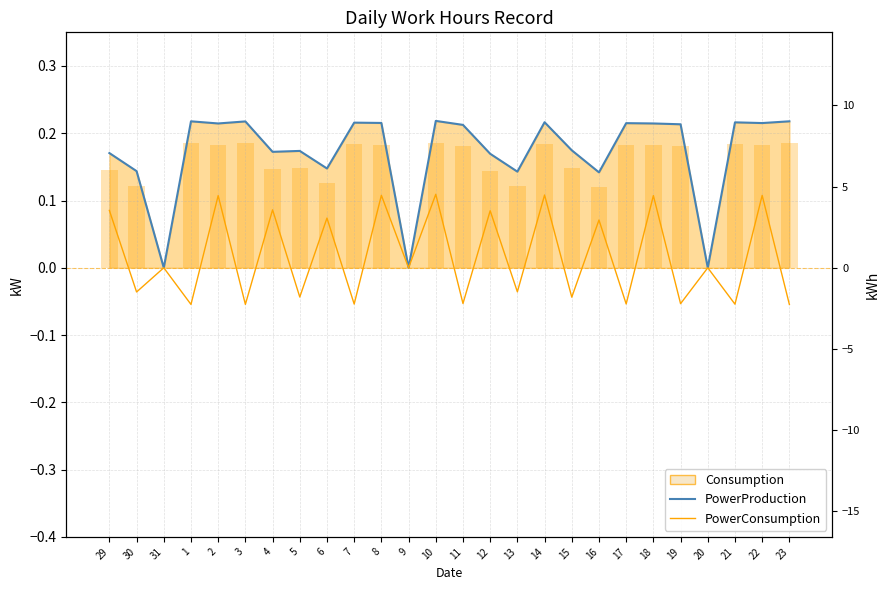

Is it true that PowerProduction equals 0.1 at 13?

True